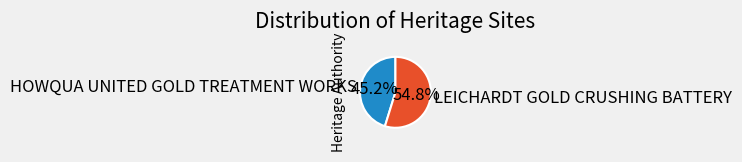

What is the ratio of the value at LEICHARDT GOLD CRUSHING BATTERY to the value at HOWQUA UNITED GOLD TREATMENT WORKS?

1.2